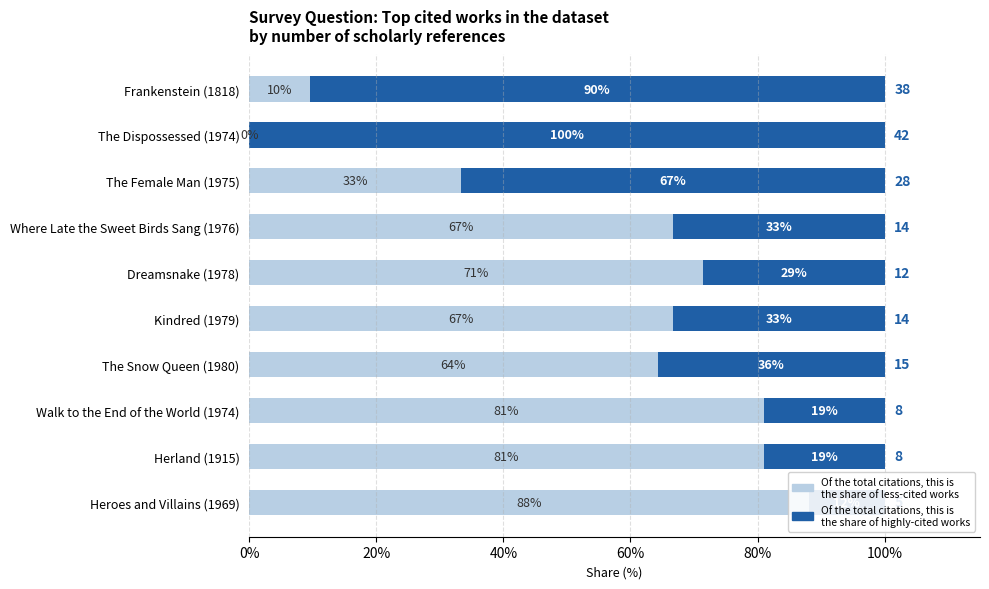

Is the value of Less cited (relative) at Walk to the End of the World (1974) greater than the value of Citations share at Where Late the Sweet Birds Sang (1976)?

Yes